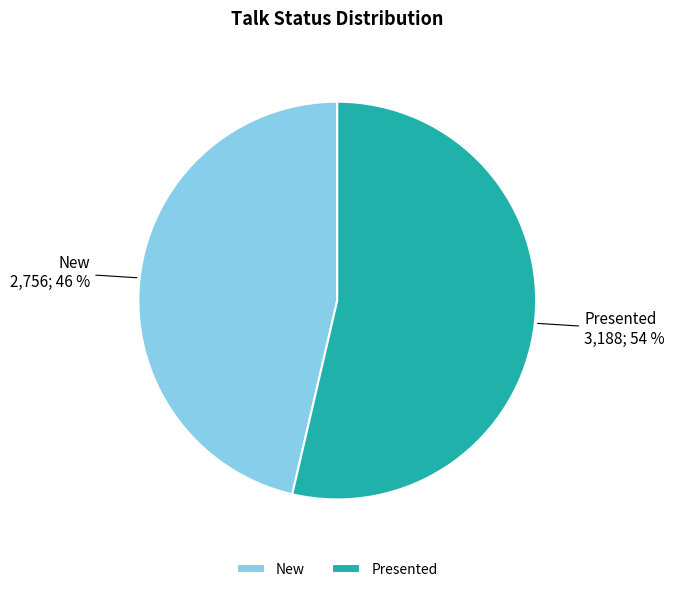

To the nearest percent, what percentage of the pie is New?

46%